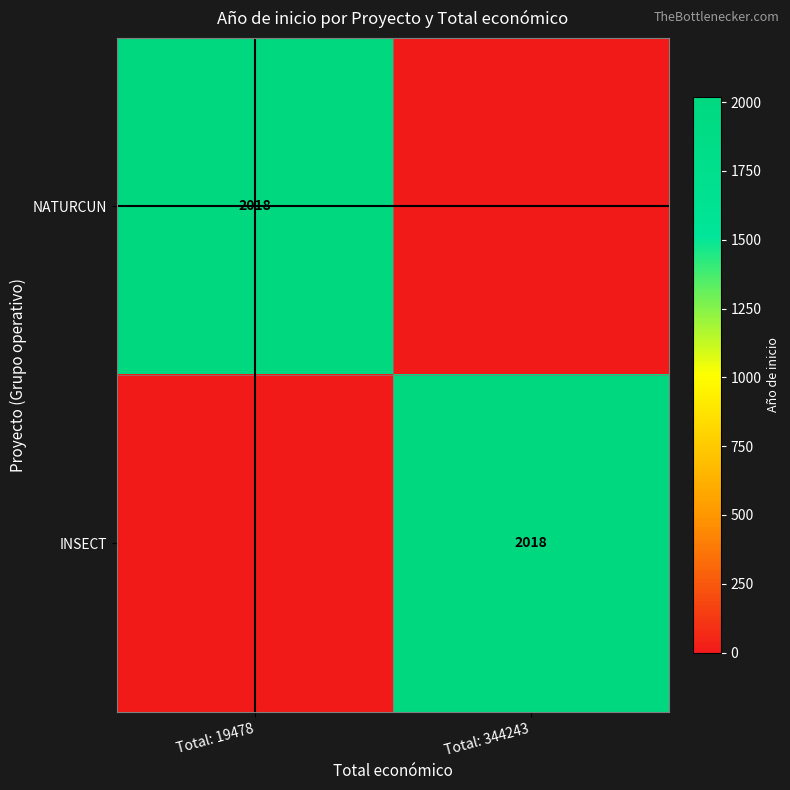

Which series has the largest total across all categories?

NATURCUN